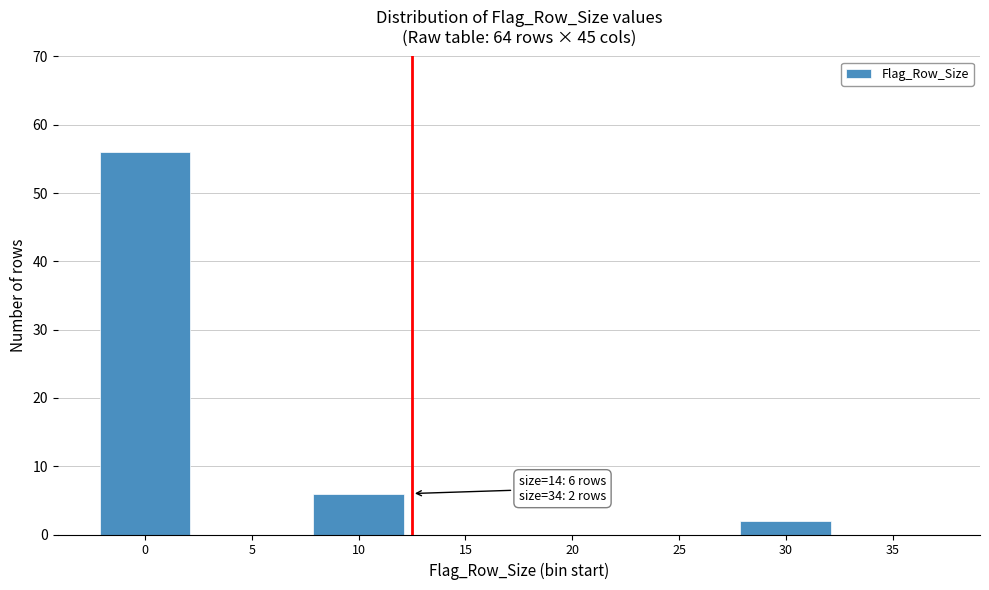

Reading left to right, extract all data points from this chart.

0=56	5=0	10=6	15=0	20=0	25=0	30=2	35=0